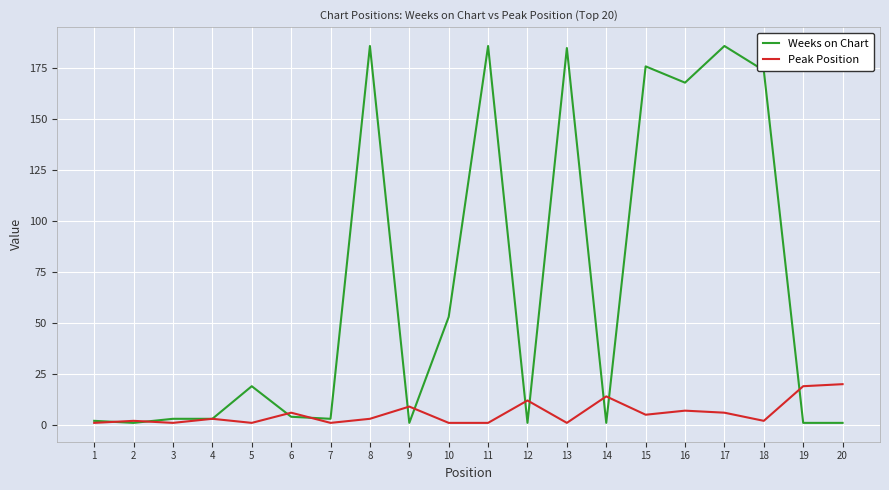

True or false: Weeks on Chart has a value of 1 at 20.

True